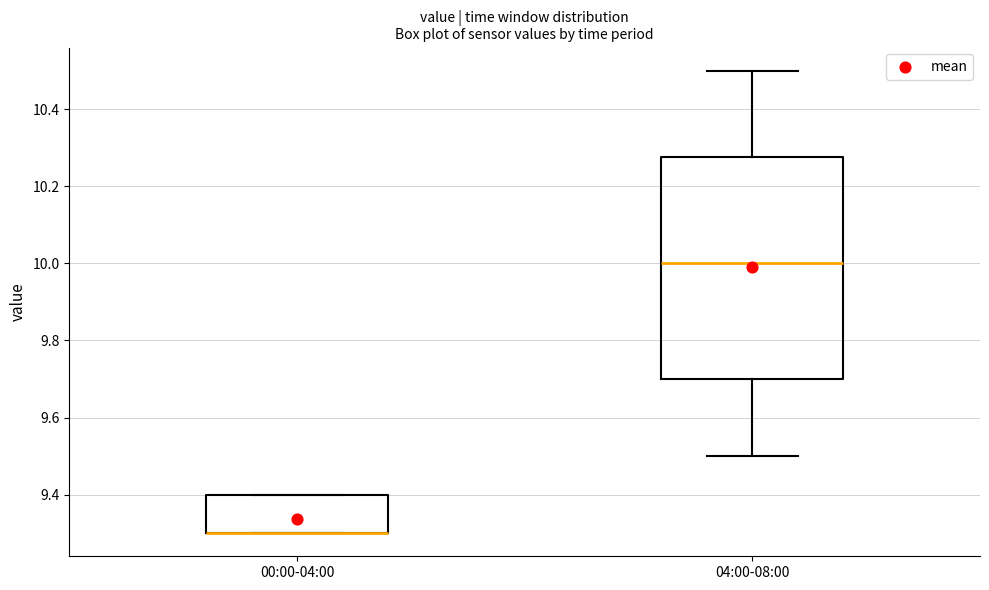

Comparing the boxes themselves (not the whiskers), which one is the tallest?

04:00-08:00